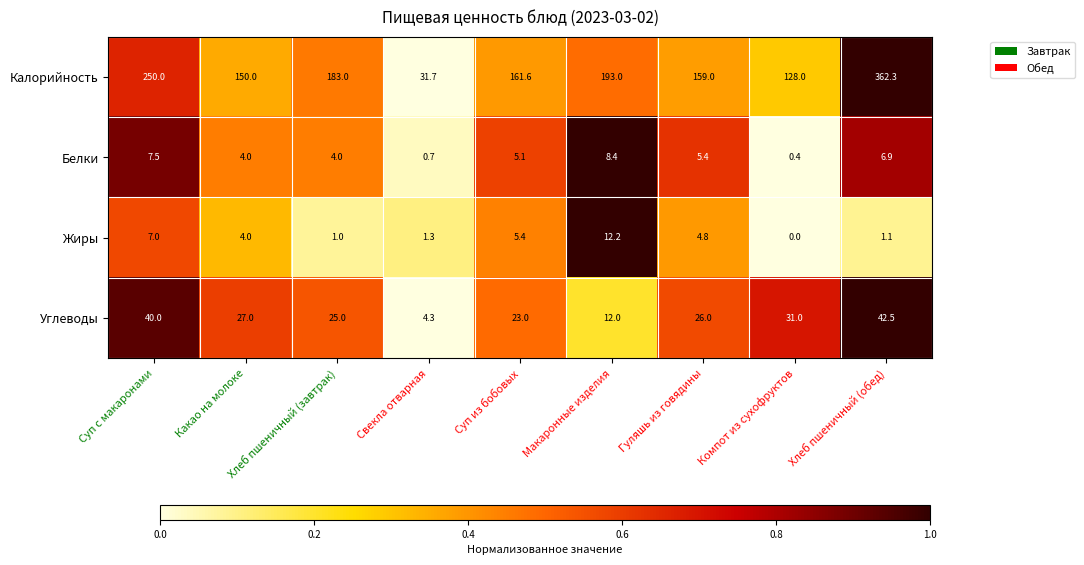

At which category does the chart reach its minimum across all series?

Компот из сухофруктов